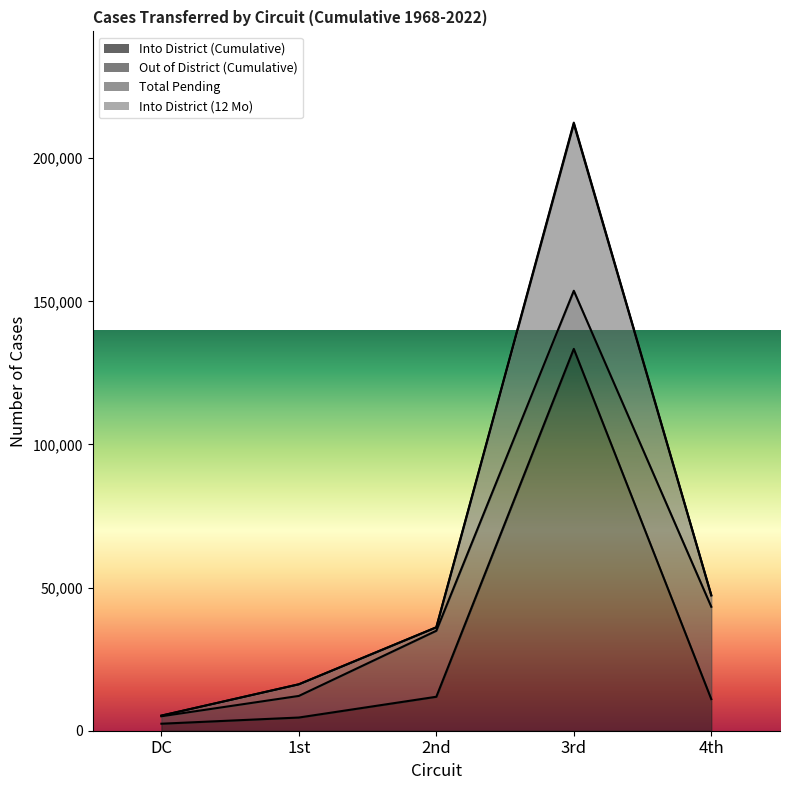

Between DC and 1st, which series saw the biggest shift?

Total Pending